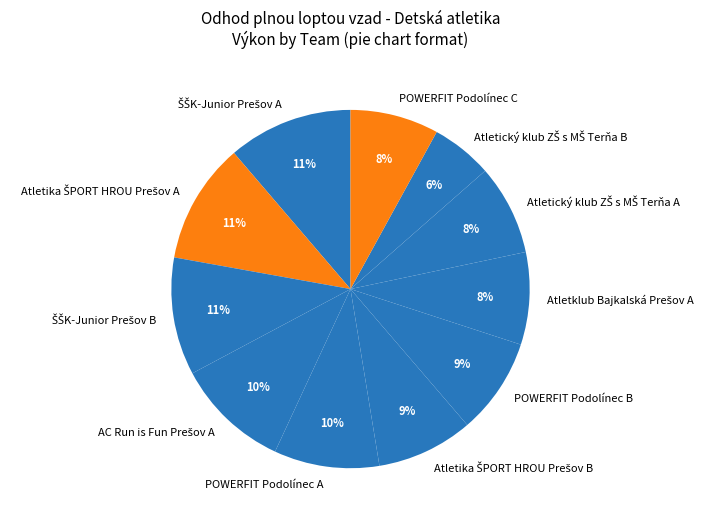

To the nearest percent, what portion does POWERFIT Podolínec B represent?

9%